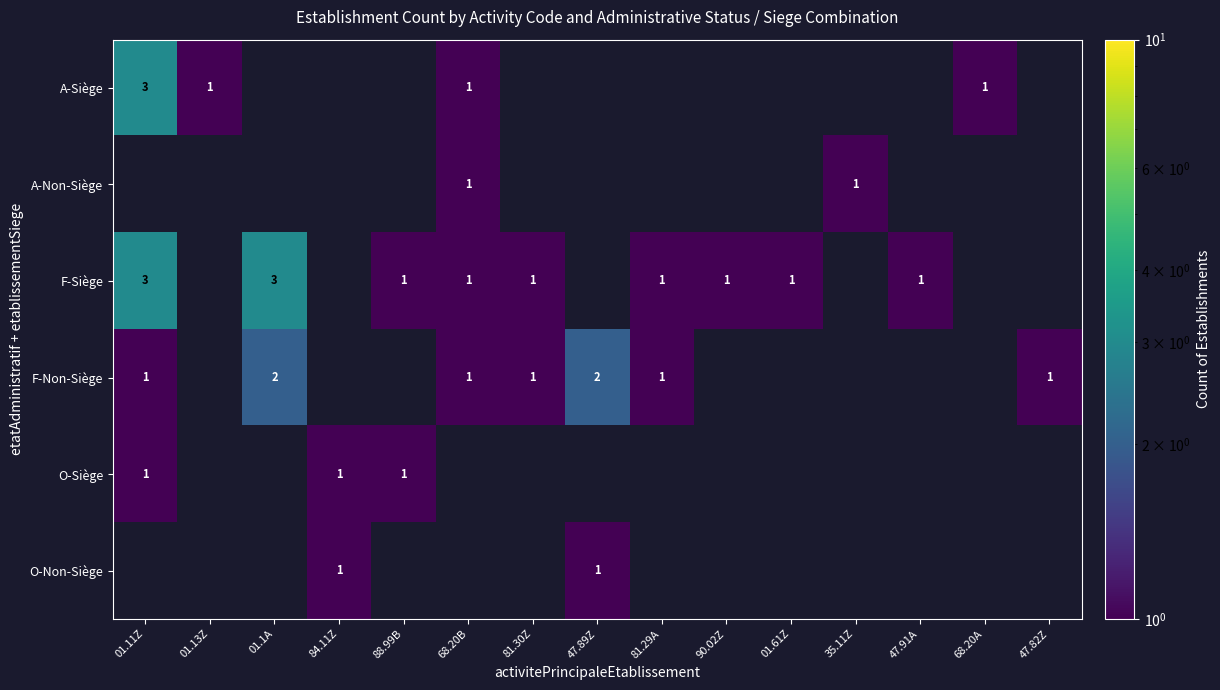

Is it true that O-Siège equals 0.7 at 01.11Z?

False